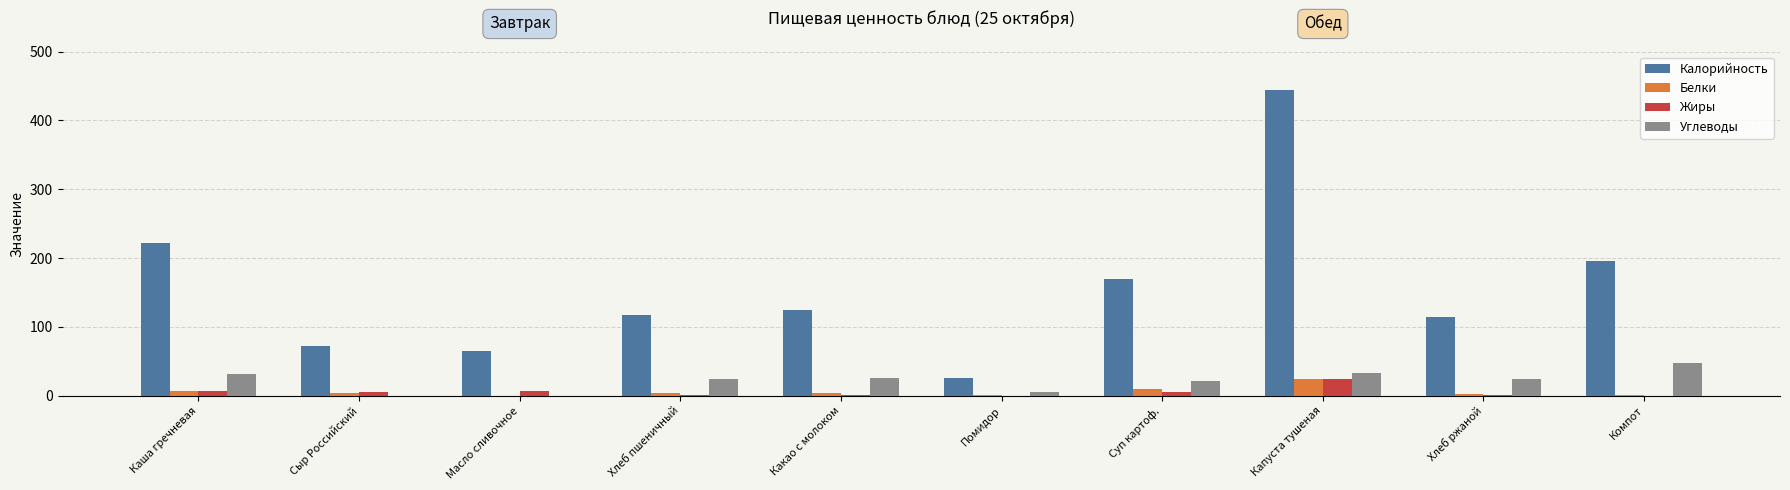

What is the approximate value of Белки at Капуста тушеная?

23.9